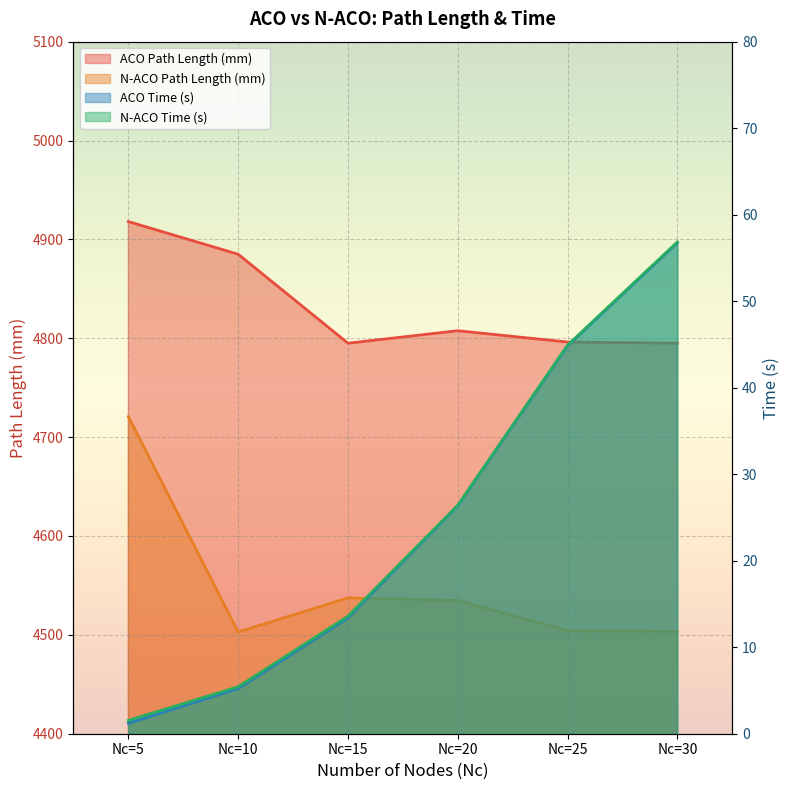

Where is ACO Path Length (mm) nearest to the value 4856?

Nc=10